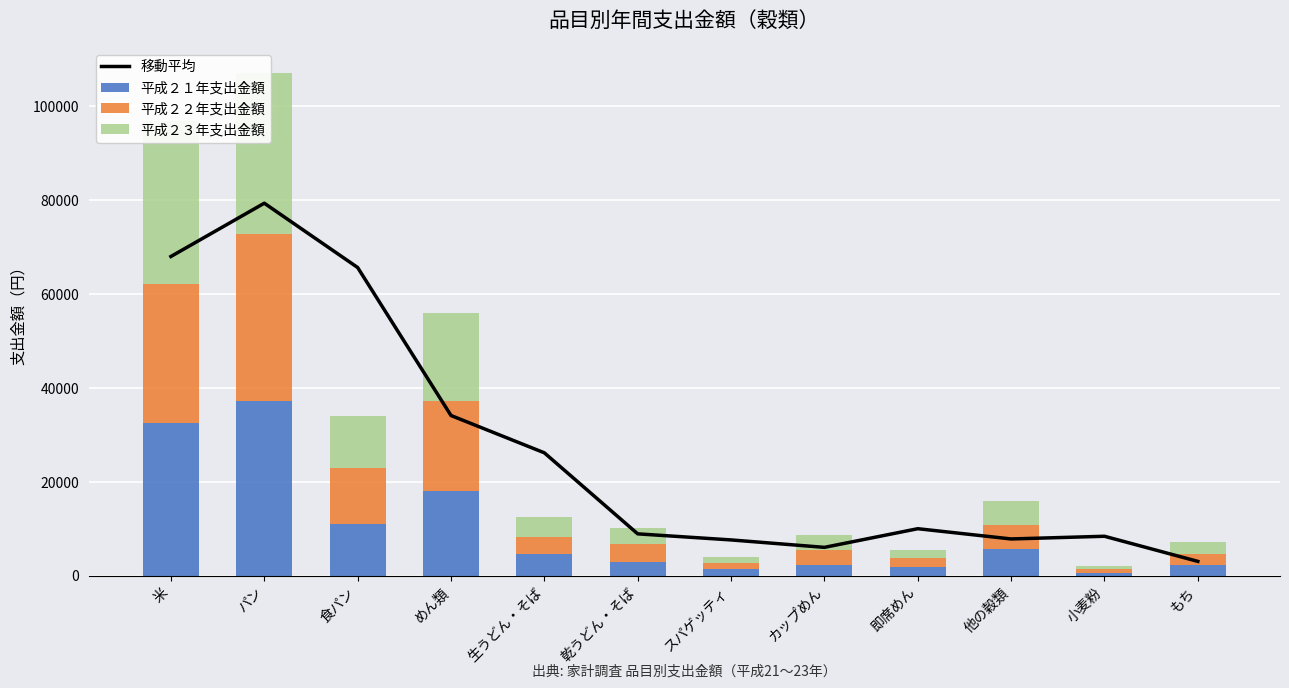

Count the number of categories in the chart.

12